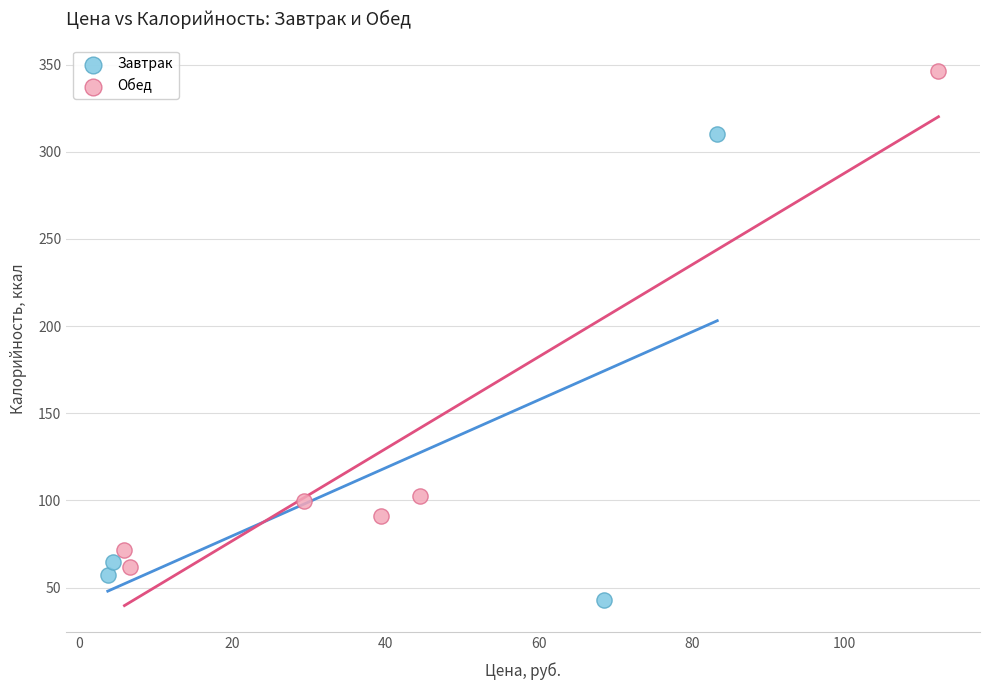

Which series reaches the minimum Y coordinate?

Завтрак